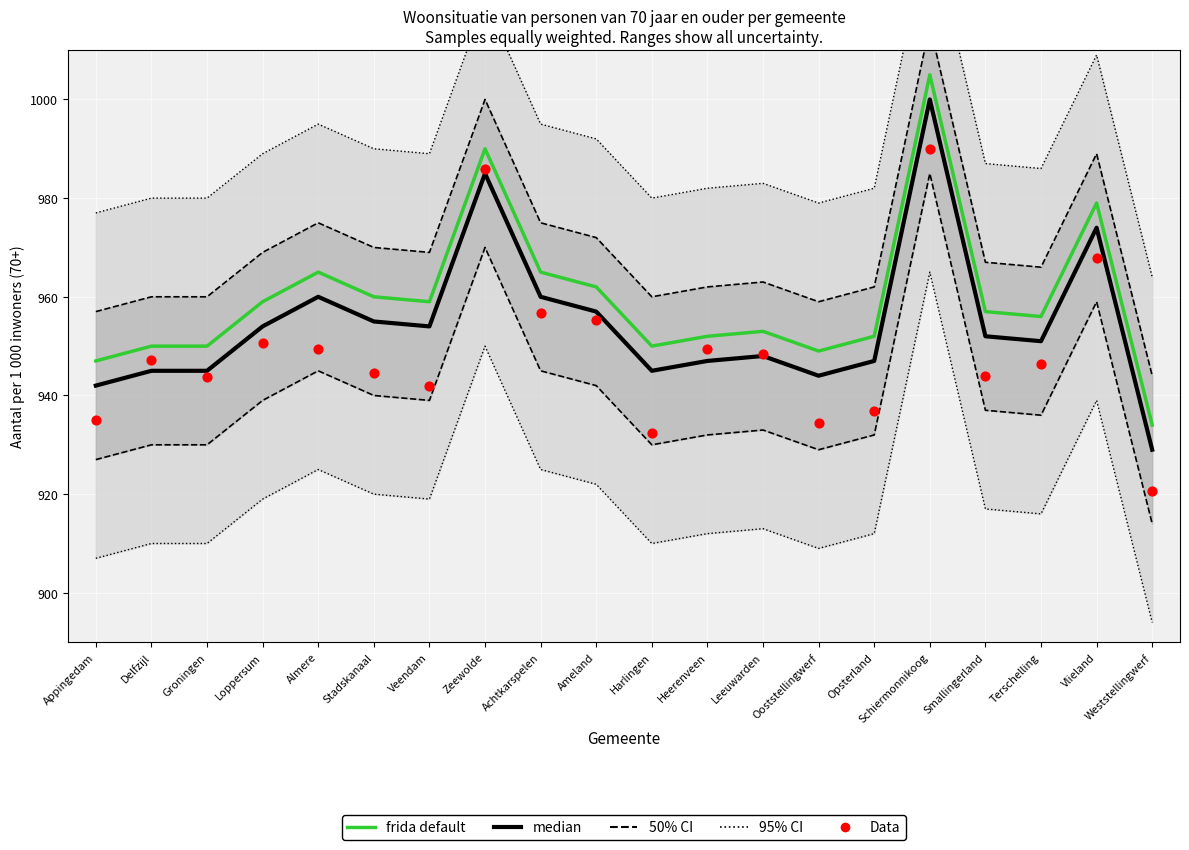

At which category is the sum across all series the highest?

Schiermonnikoog